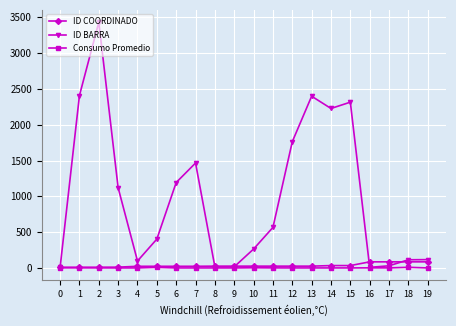

Which series has the largest total across all categories?

ID BARRA